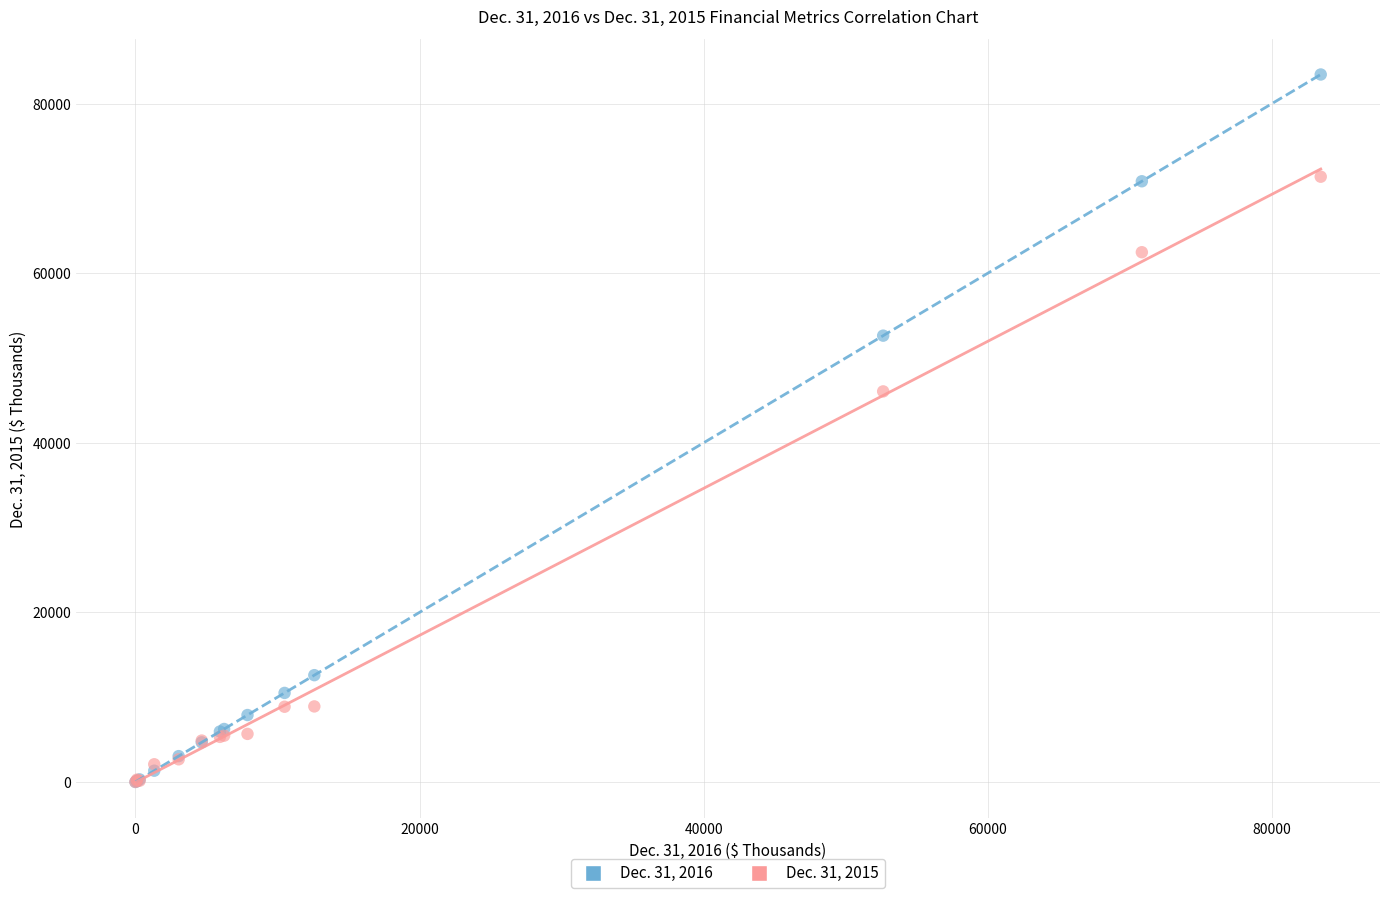

Which series contains the highest Y value?

Dec. 31, 2016